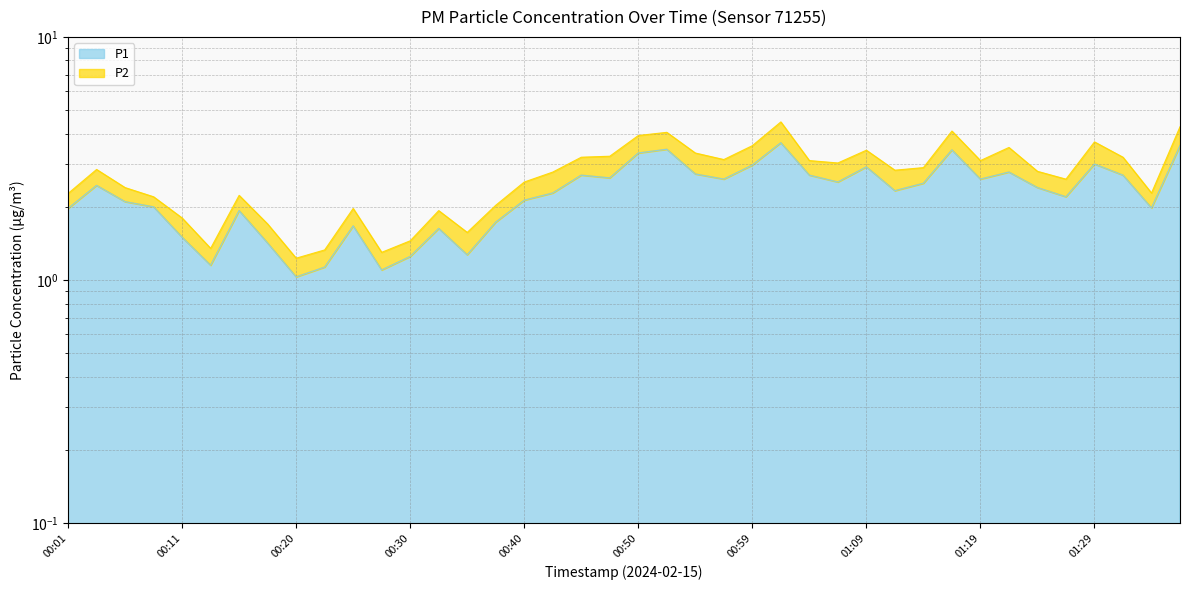

Where is the first local maximum?

00:03